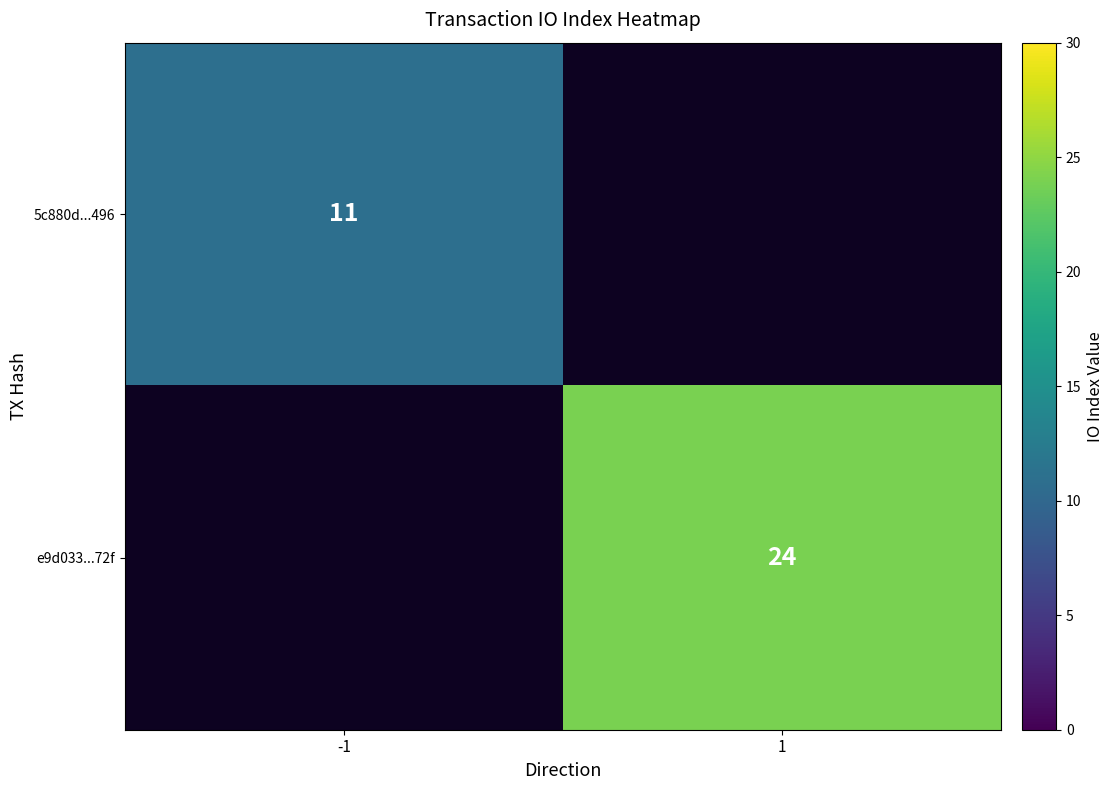

The 5c880d...496 series shows 11 at -1. True or false?

True